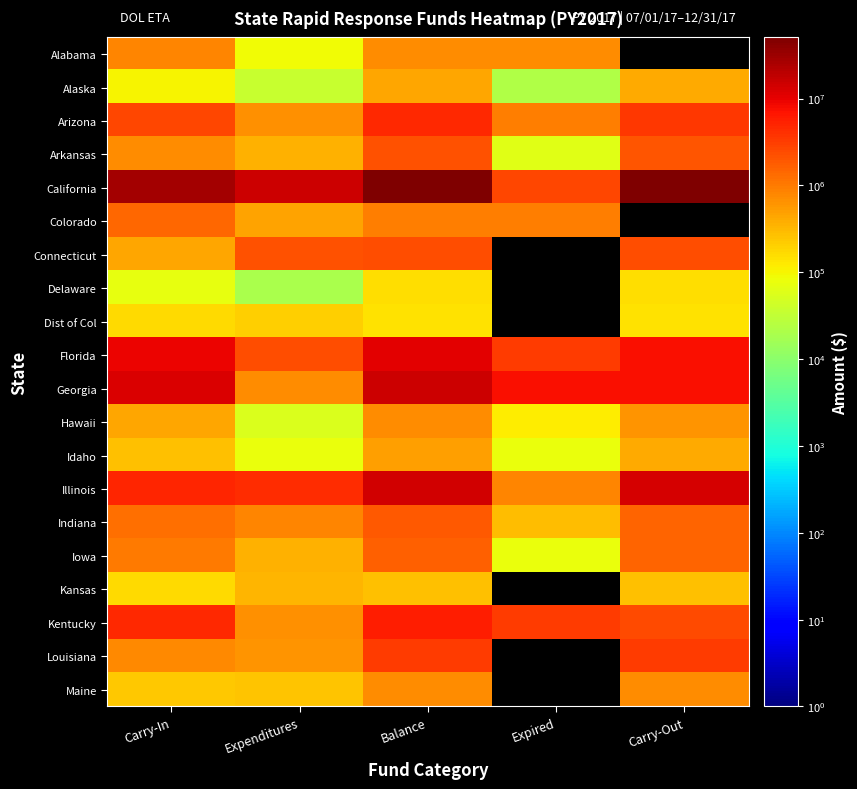

How many data points does each series have?

5